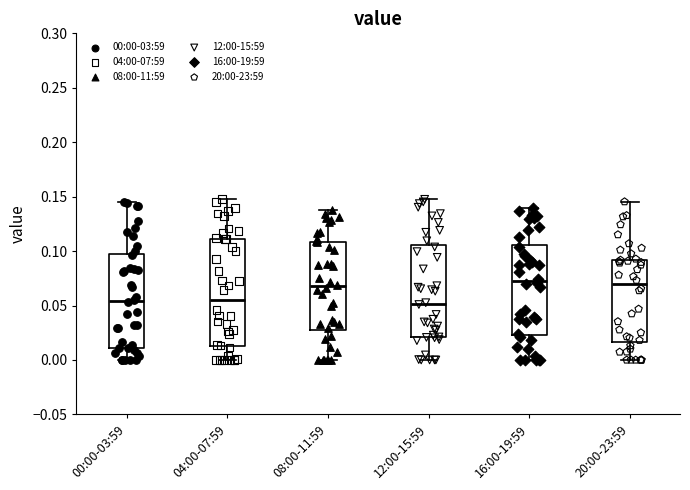

Reading left to right, read every box against the y-axis: the position of its median line, the range the box covers, and the ends of its whiskers. The values are not printed on the chart, so give them approximately, as read against the axis.

00:00-03:59: median 0.055, box 0.010 to 0.095, whiskers 0.000 to 0.145
04:00-07:59: median 0.055, box 0.015 to 0.110, whiskers 0.000 to 0.150
08:00-11:59: median 0.070, box 0.030 to 0.110, whiskers 0.000 to 0.140
12:00-15:59: median 0.050, box 0.020 to 0.105, whiskers 0.000 to 0.150
16:00-19:59: median 0.075, box 0.025 to 0.105, whiskers 0.000 to 0.140
20:00-23:59: median 0.070, box 0.015 to 0.090, whiskers 0.000 to 0.145